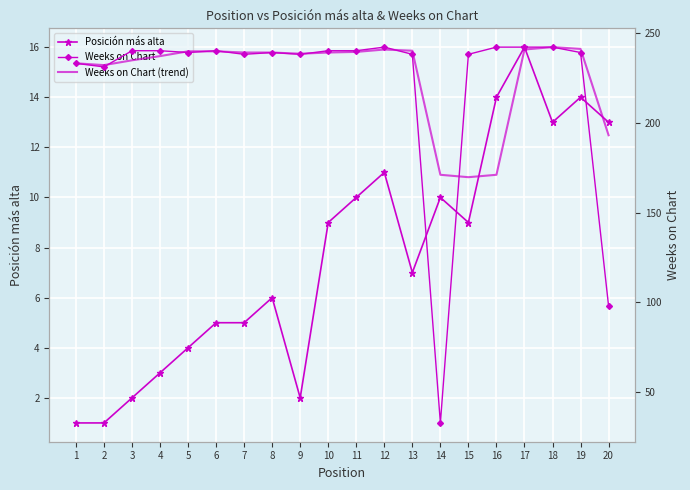

The Posición más alta series shows 5 at 6. True or false?

True